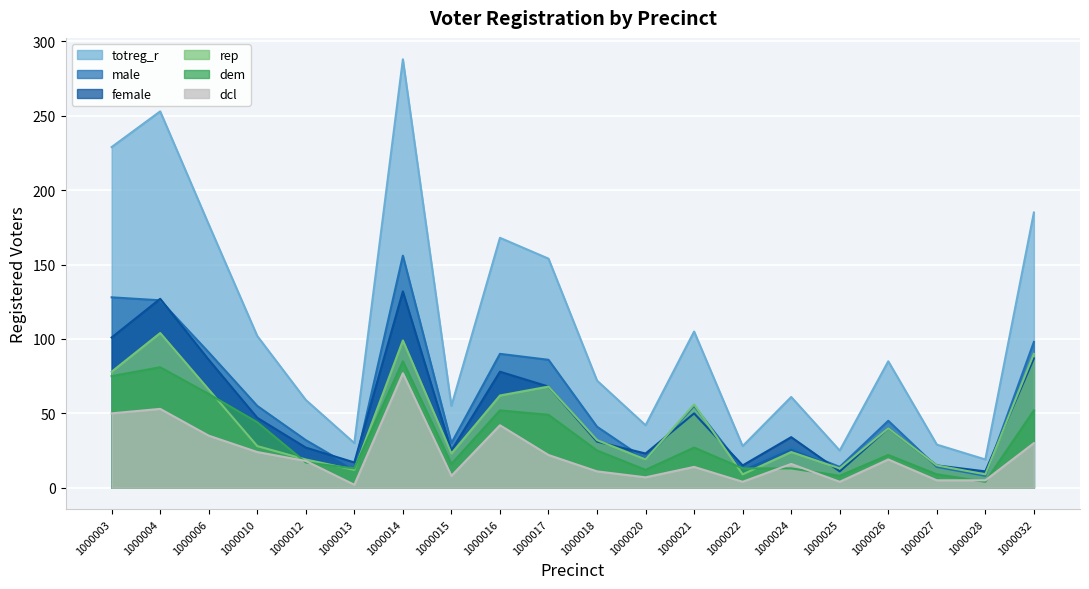

True or false: rep and totreg_r cross at least once.

False